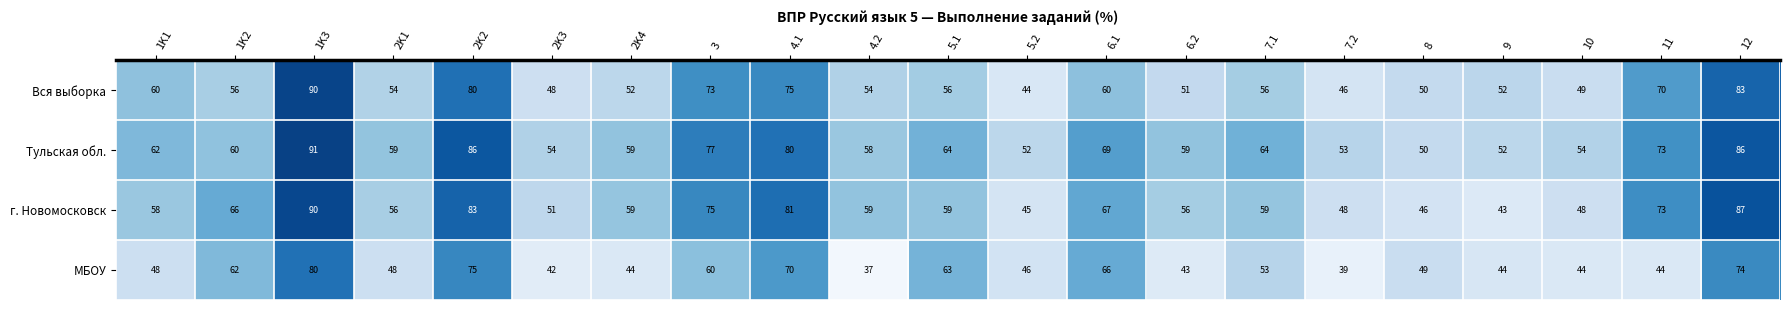

What is the difference between the maximum and minimum values in the Вся выборка series?

46